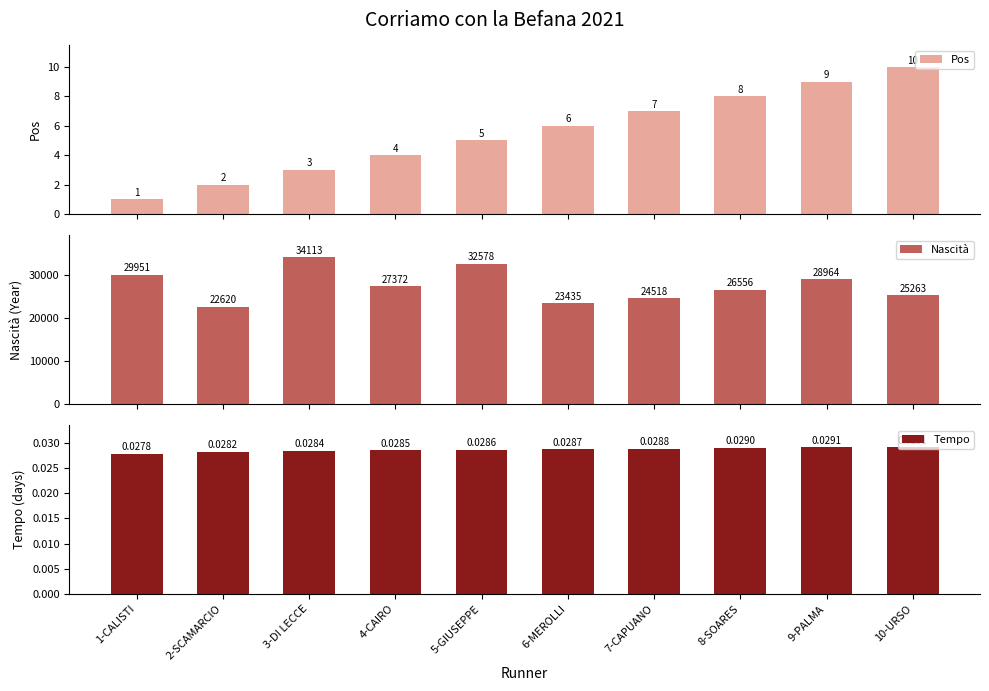

True or false: Nascità has a value of 40691.1 at 6-MEROLLI.

False